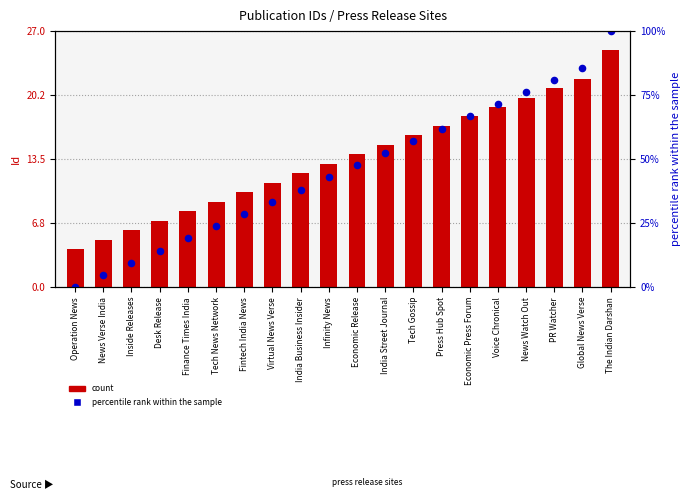

Which series contains the highest Y value?

percentile rank within the sample